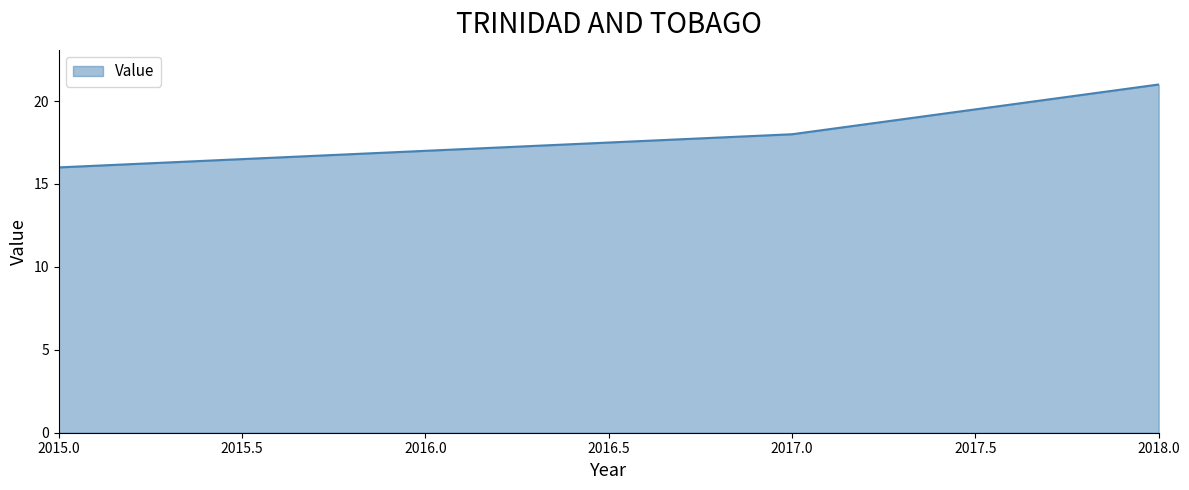

At which label is the value closest to 18?

2017.0